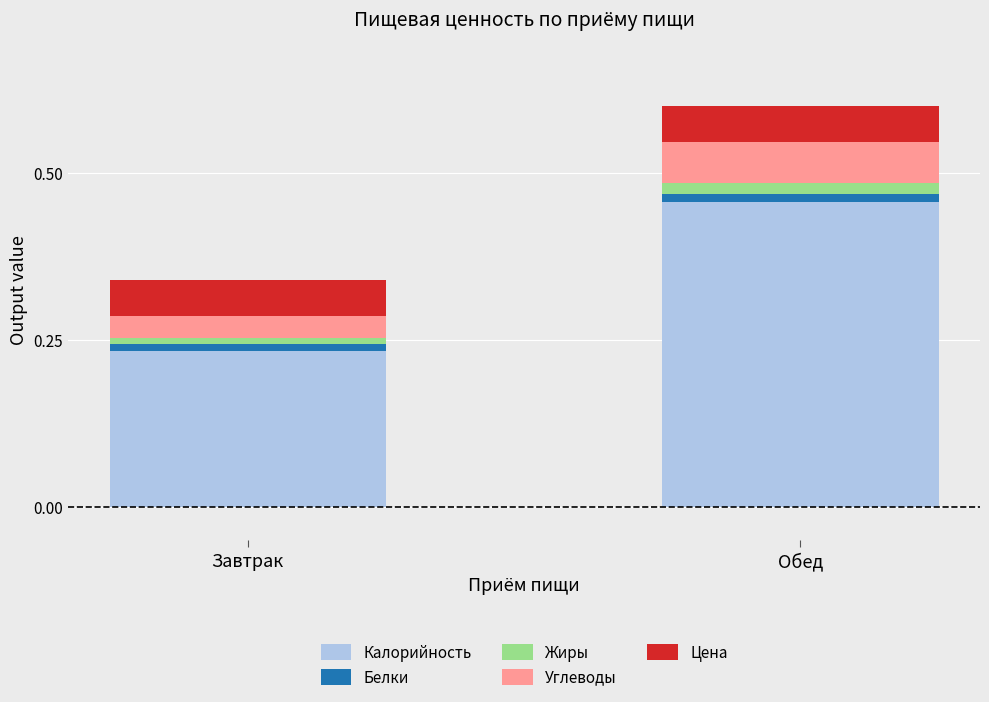

What is the average value of the Калорийность series?

0.3